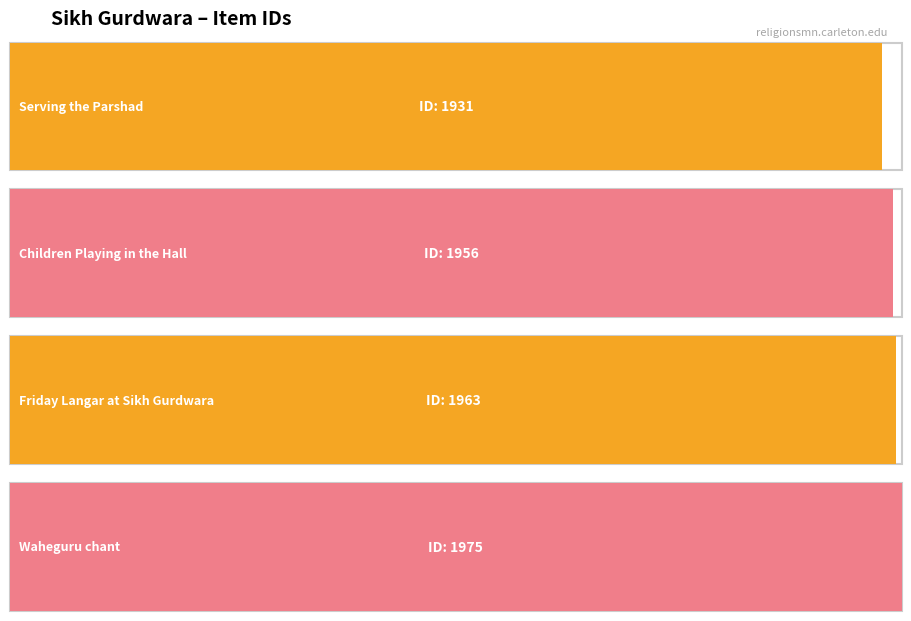

Is it true that the value at Serving the Parshad is 913?

False